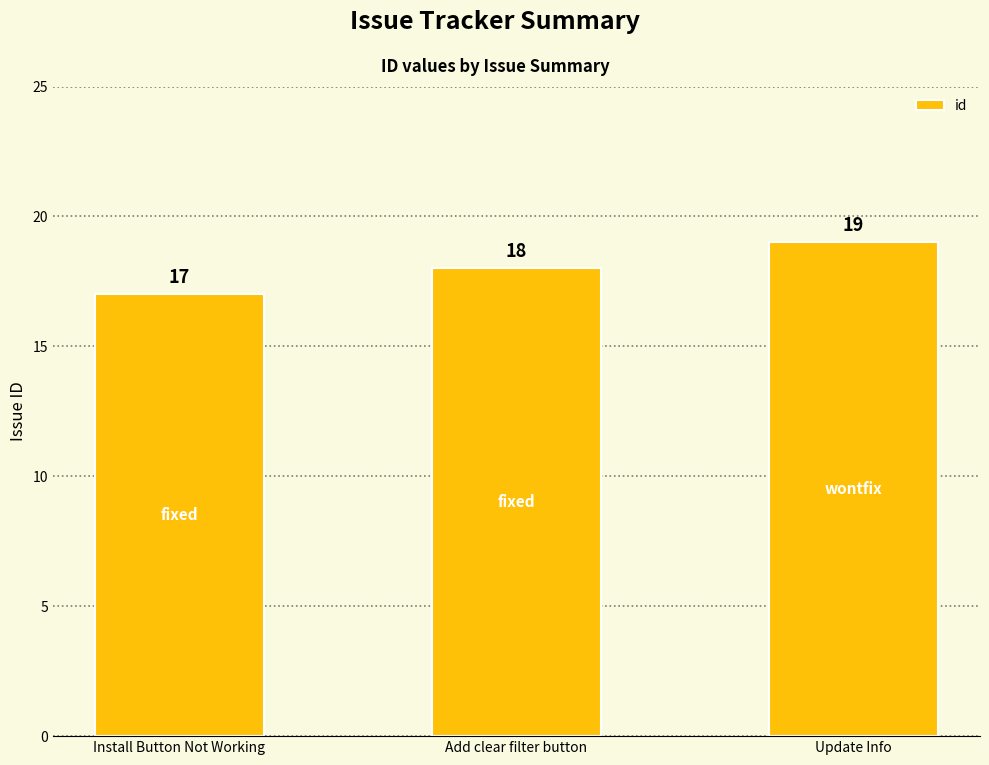

Does the chart contain stacked bars?

No